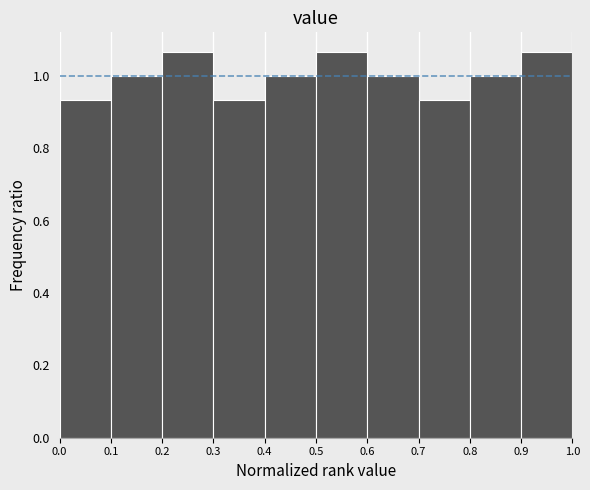

Reading left to right, transcribe this chart: for each bar, give the range it covers on the x-axis and its height. The values are not printed on the chart, so give them approximately, as read against the axis.

0.0 to 0.1: 0.94
0.1 to 0.2: 1.00
0.2 to 0.3: 1.06
0.3 to 0.4: 0.94
0.4 to 0.5: 1.00
0.5 to 0.6: 1.06
0.6 to 0.7: 1.00
0.7 to 0.8: 0.94
0.8 to 0.9: 1.00
0.9 to 1.0: 1.06